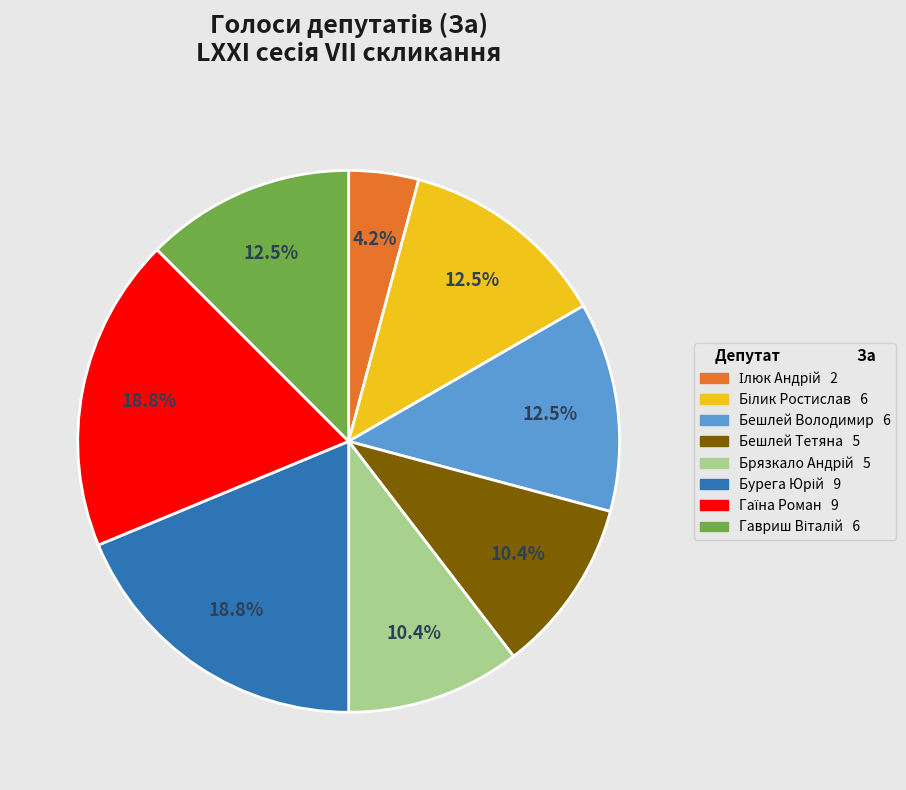

Is there any slice that represents more than half of the pie?

No